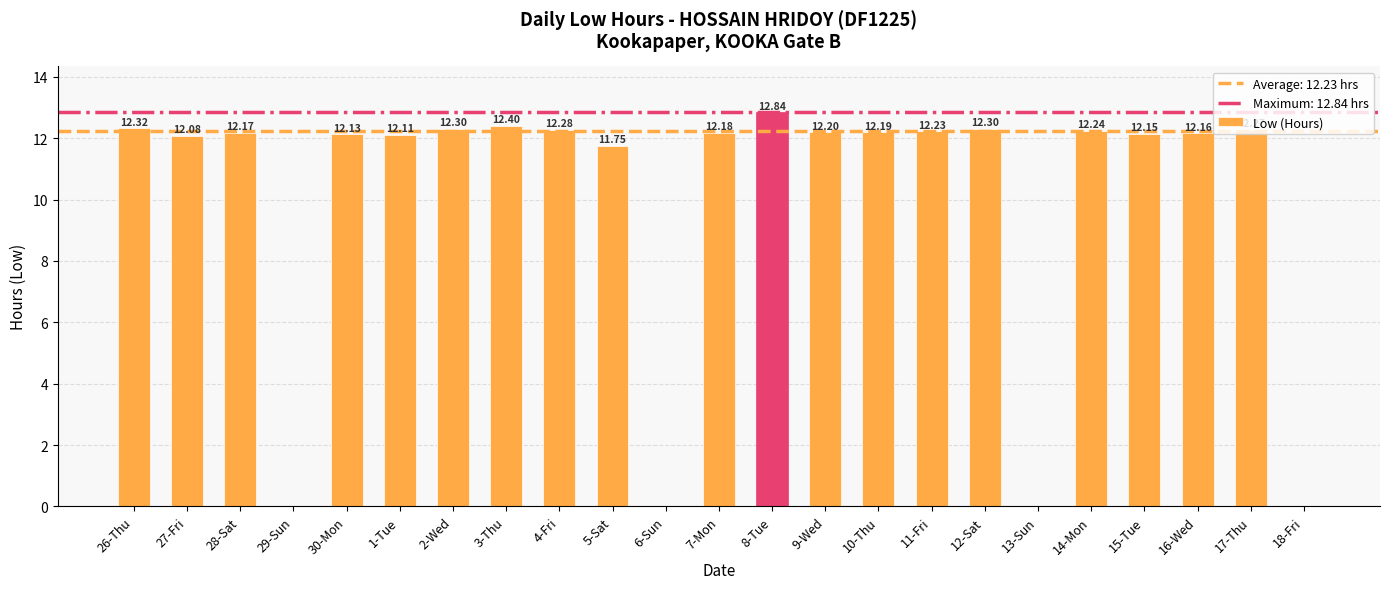

What is the change in value from 5-Sat to 16-Wed?

+0.4